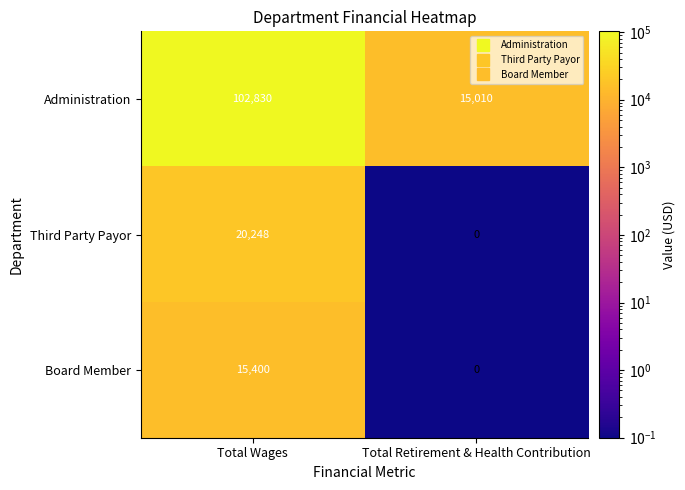

At which category is the sum across all series the highest?

Total Wages